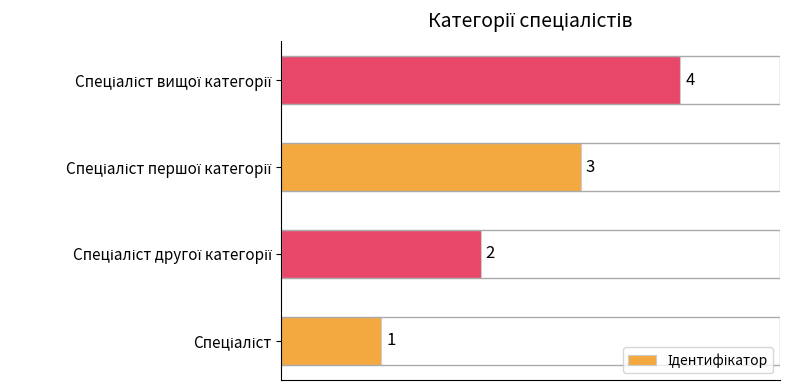

What is the difference between the maximum and minimum values?

3